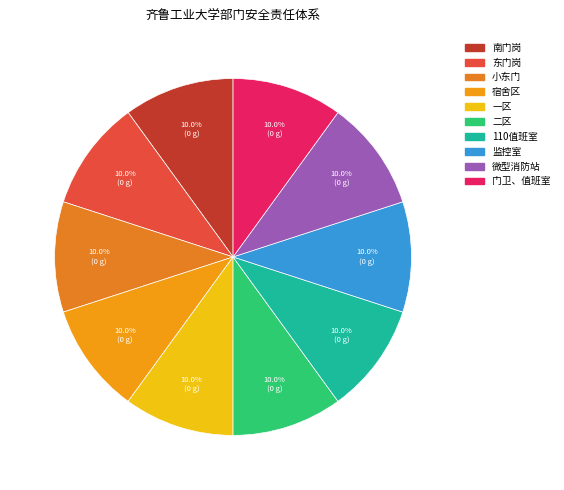

To the nearest percent, what is the difference between the largest and smallest slice percentages?

0%